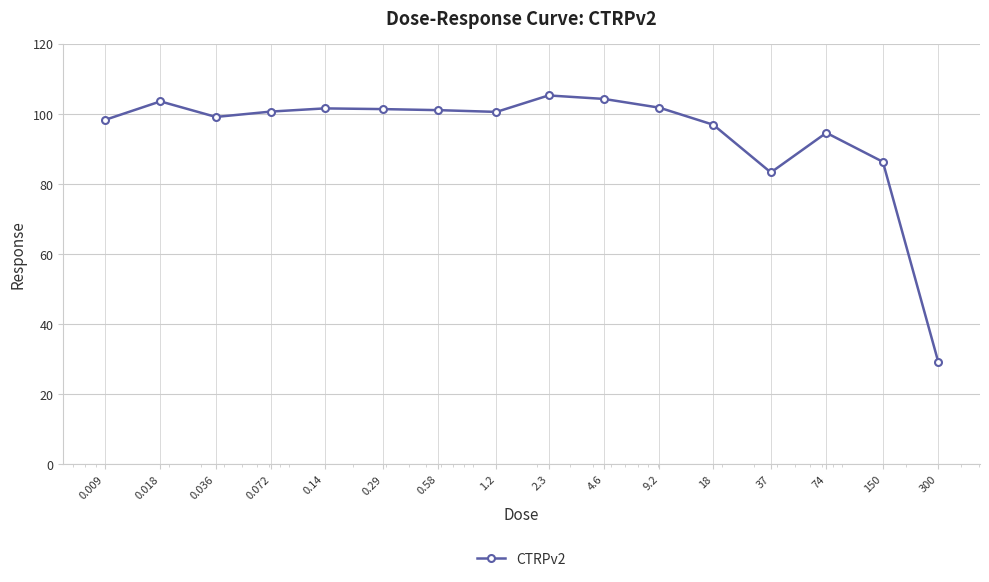

What is the minimum value shown in the chart?

29.2